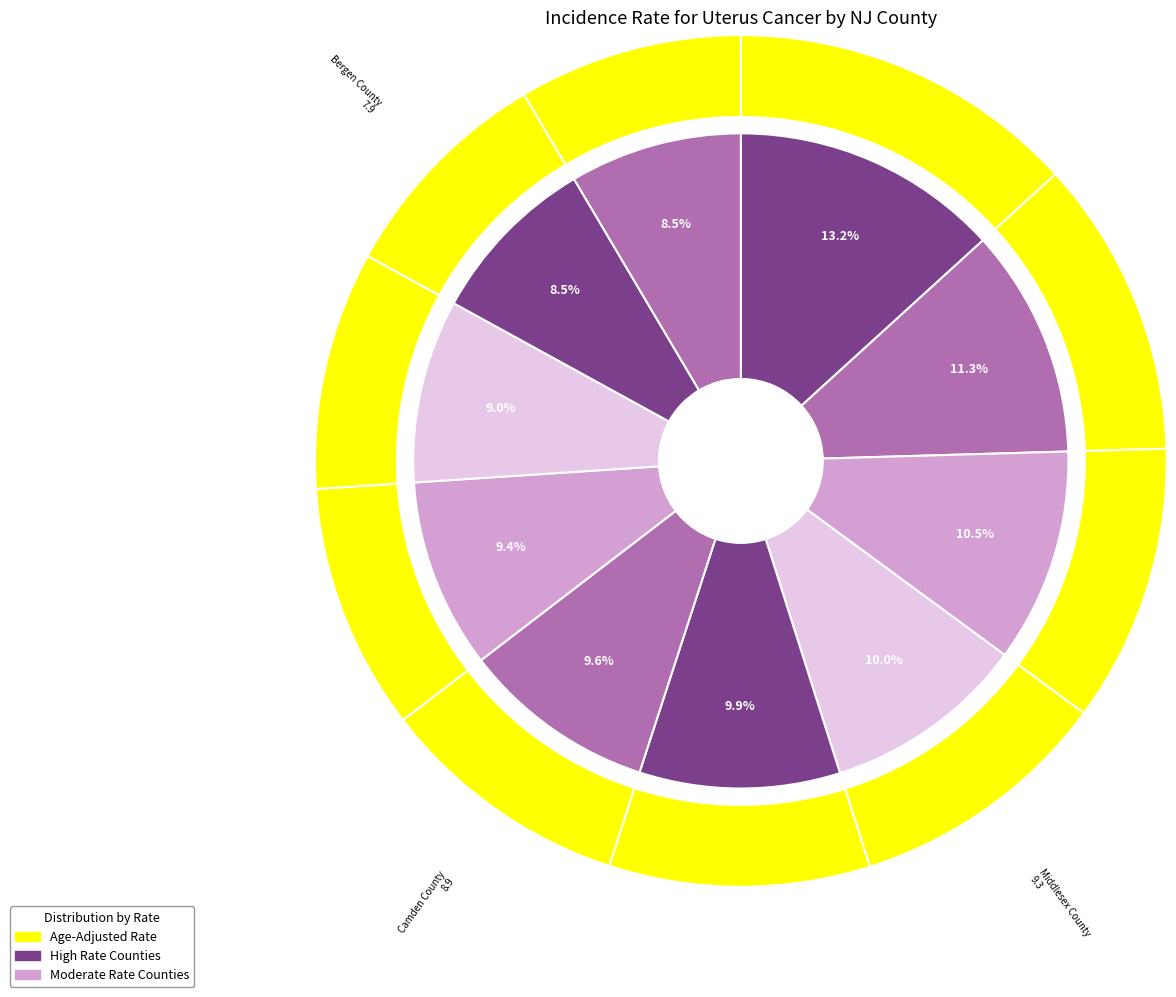

What percentage do Camden County and Monmouth County together represent?

18.6%